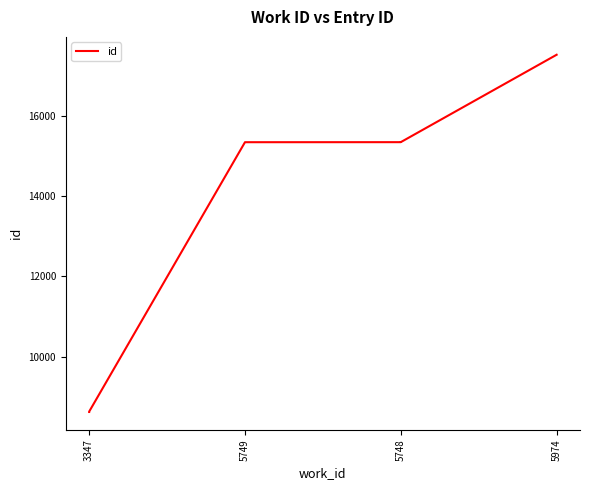

How many series are shown in this chart?

1